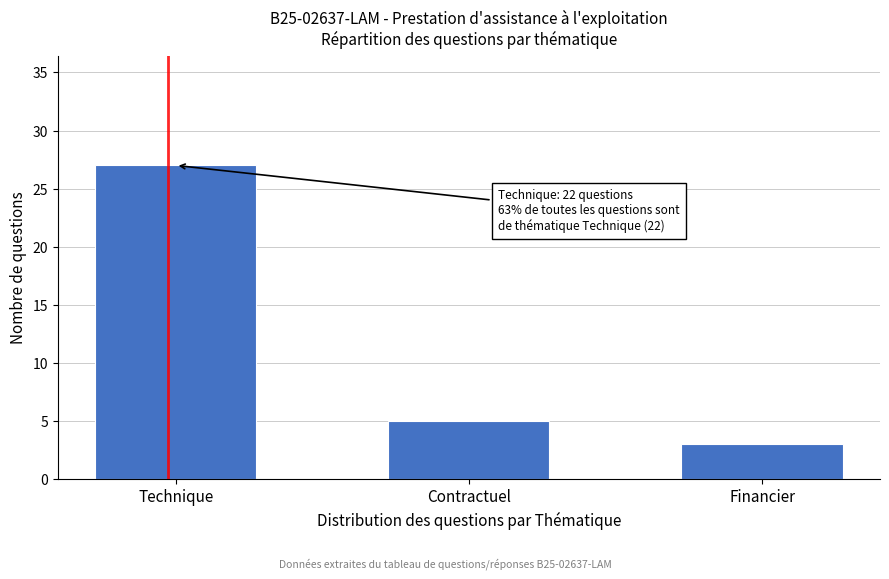

Reading left to right, list all the values displayed in this chart.

27	5	3